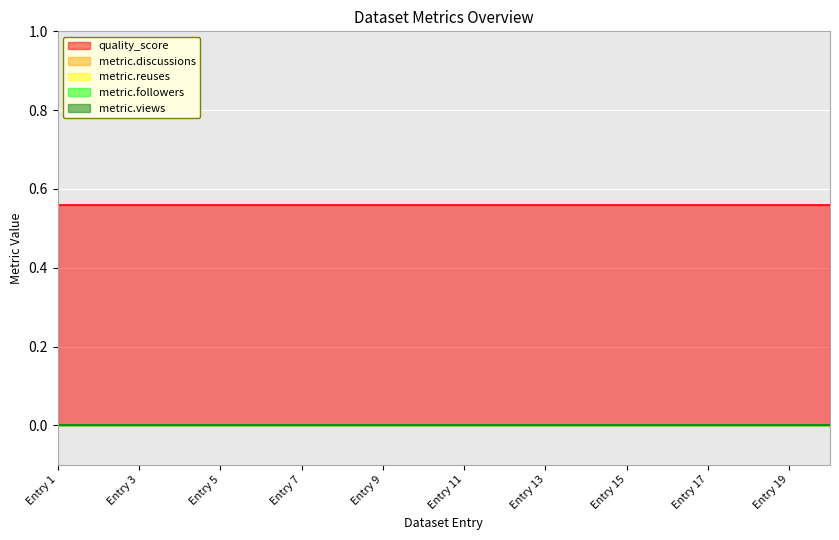

Where is quality_score nearest to the value 0?

2